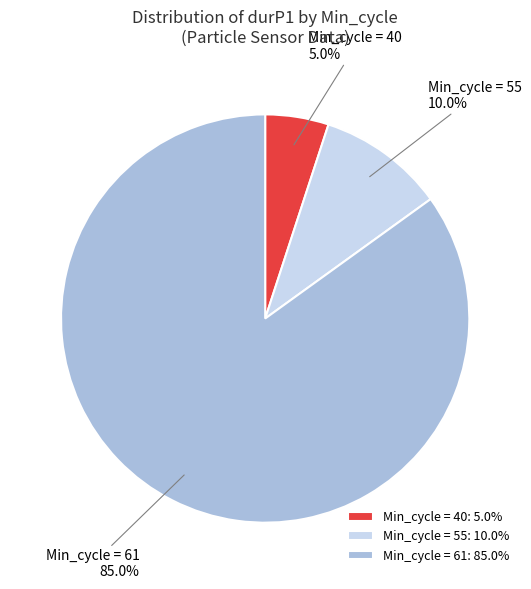

Between Min_cycle = 40 and Min_cycle = 55, which is larger?

Min_cycle = 55